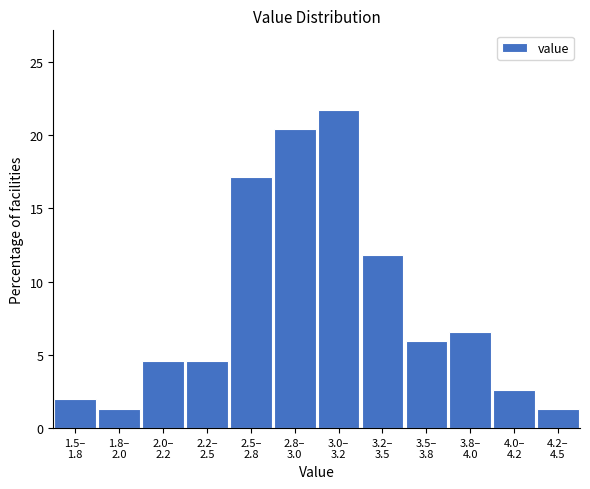

Reading left to right, transcribe all the data shown in this chart.

2.0	1.3	4.6	4.6	17.1	20.4	21.7	11.8	5.9	6.6	2.6	1.3